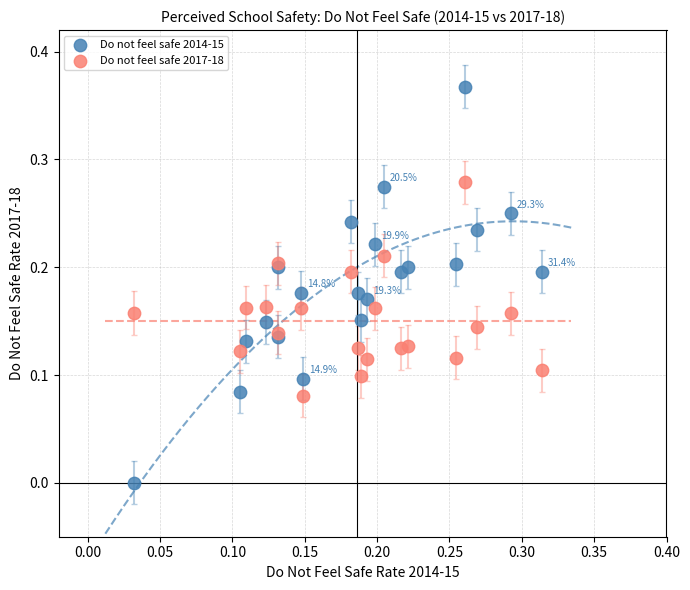

Which series reaches the minimum Y coordinate?

Do not feel safe 2014-15